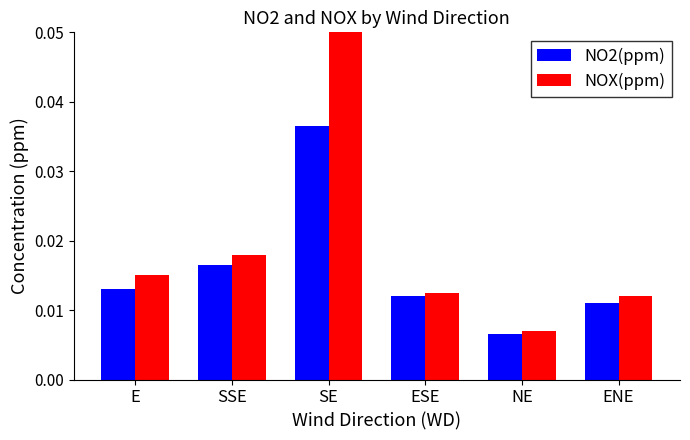

How many bars are there in total?

12